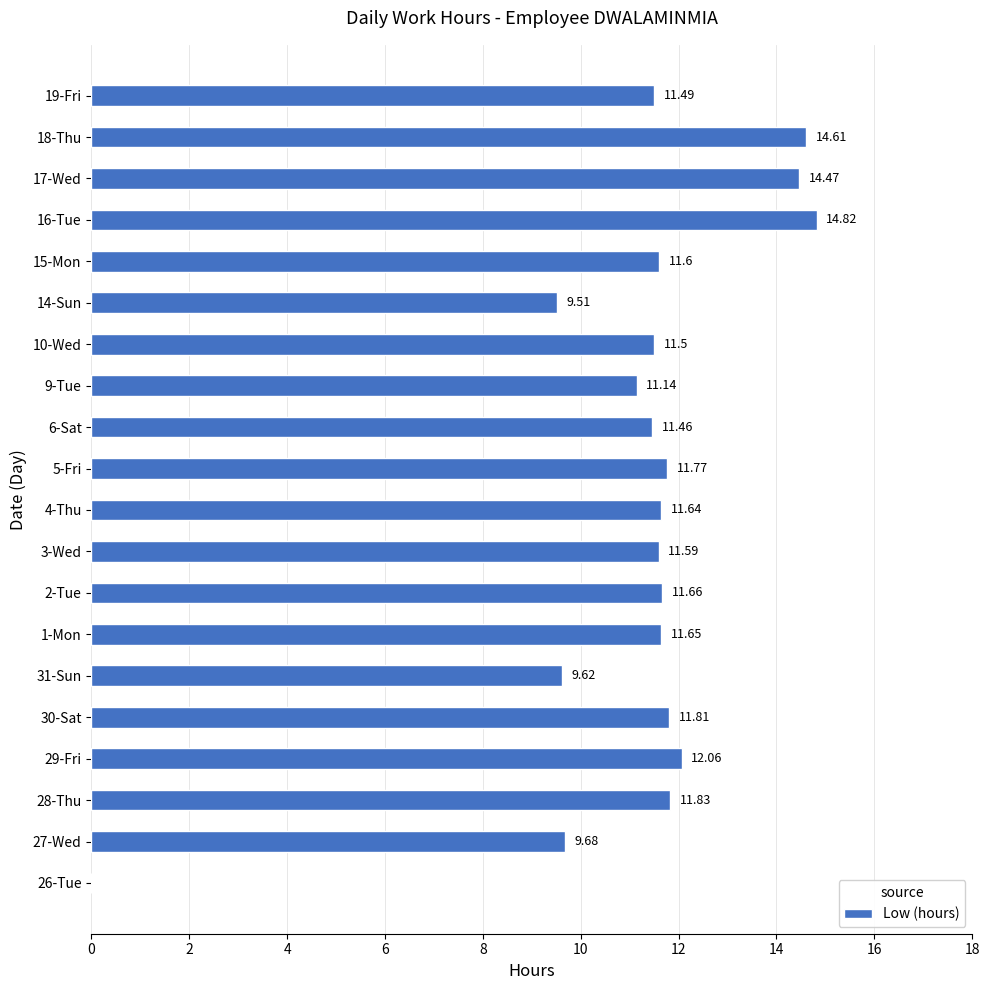

At which category does the chart reach its peak across all series?

16-Tue